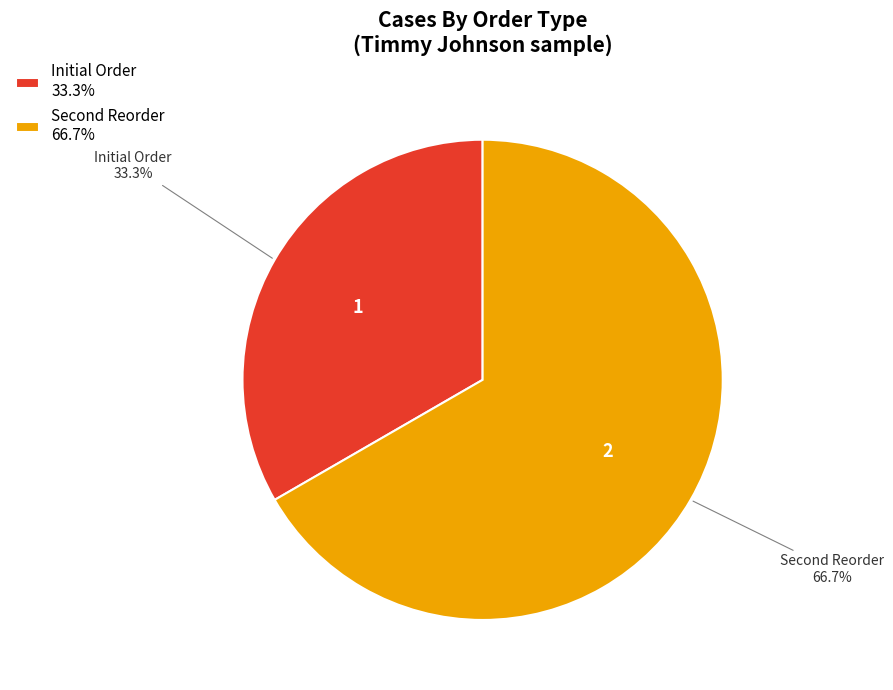

Which slice represents more than half of the pie?

Second Reorder 66.7%